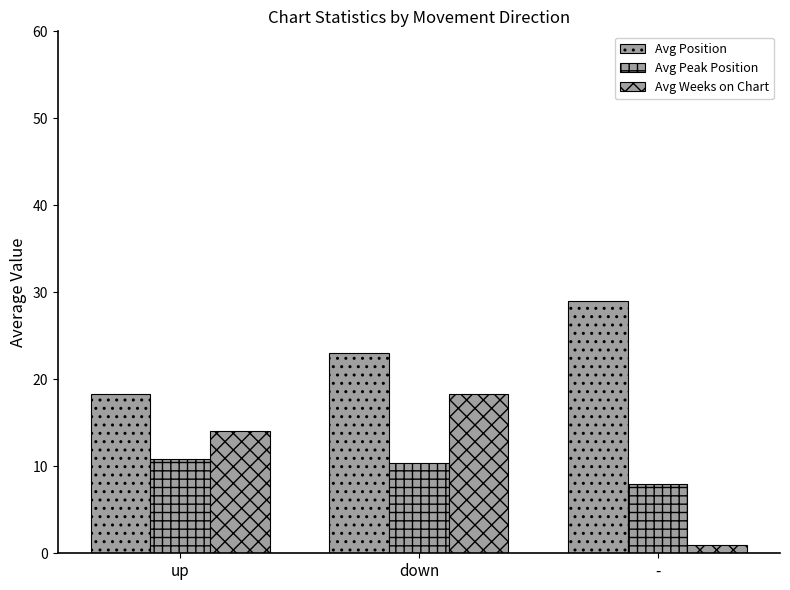

What is the label of the 1st bar from the left?

up